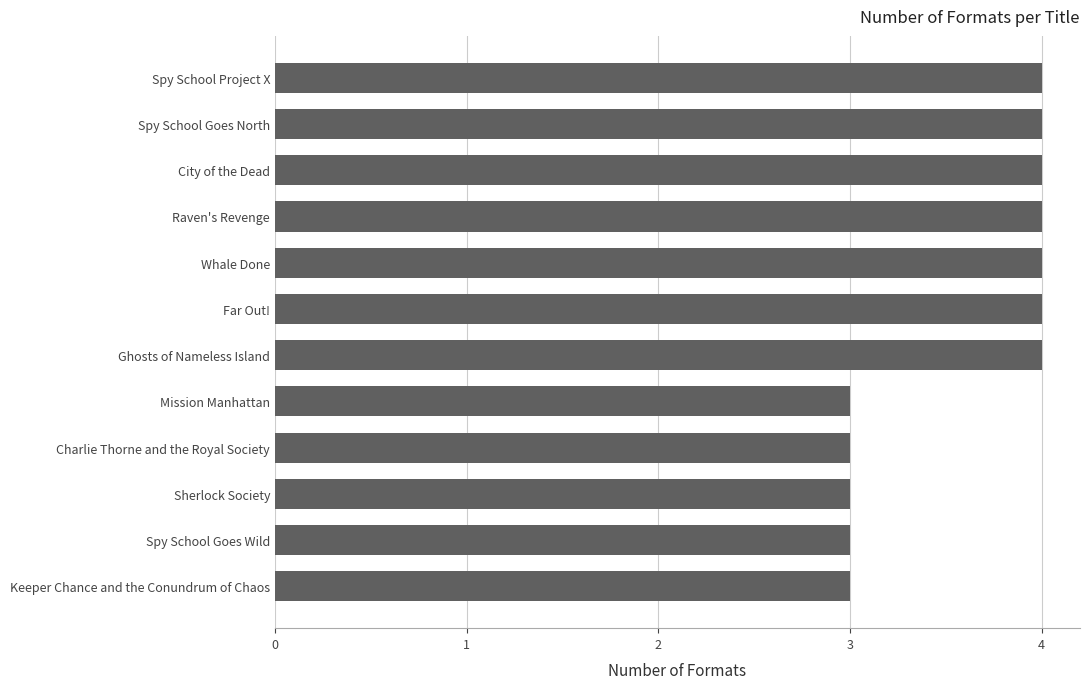

How many categories are shown in the chart?

12